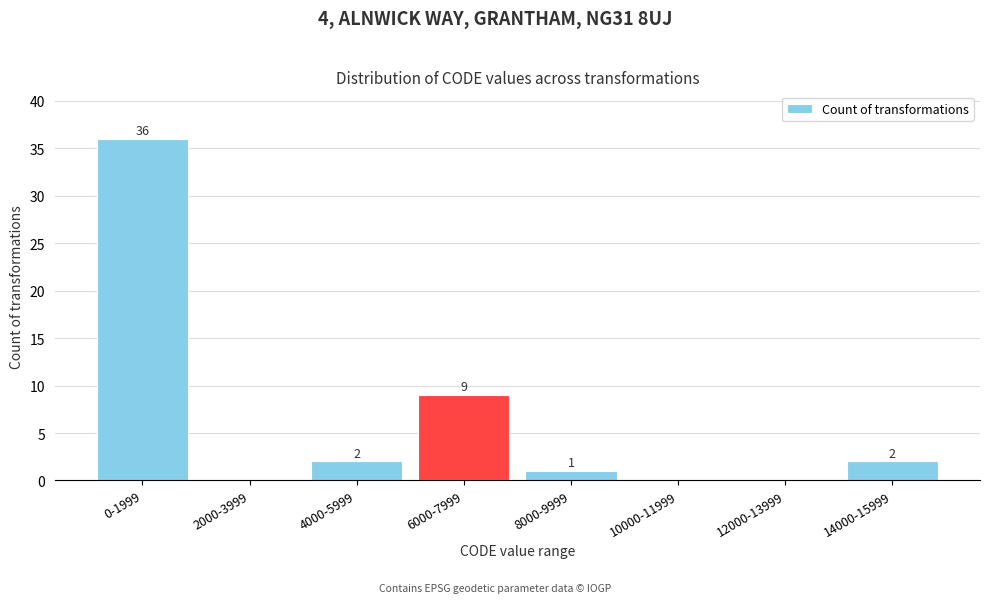

Reading right to left, what are all the values shown in this chart?

14000-15999=2	12000-13999=0	10000-11999=0	8000-9999=1	6000-7999=9	4000-5999=2	2000-3999=0	0-1999=36